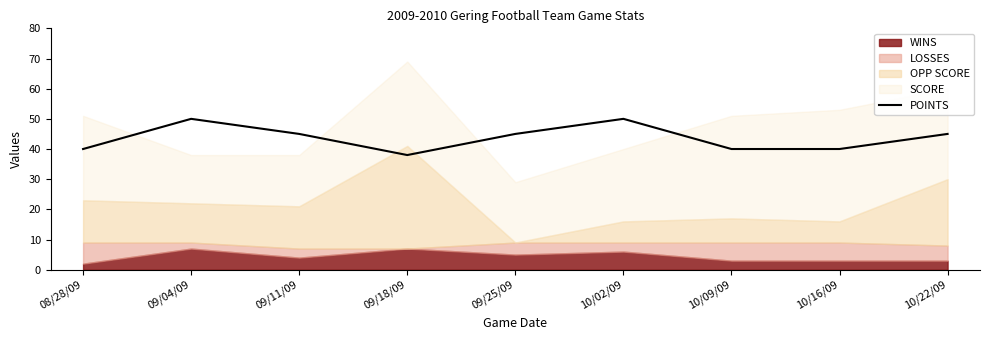

Does the chart have visible grid lines?

No